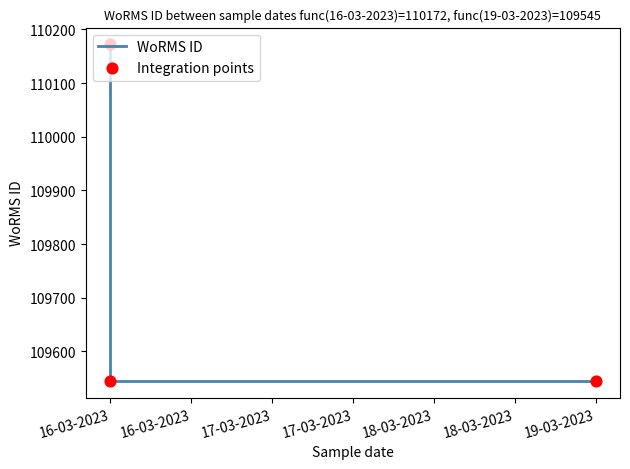

Which series contains the highest Y value?

WoRMS ID